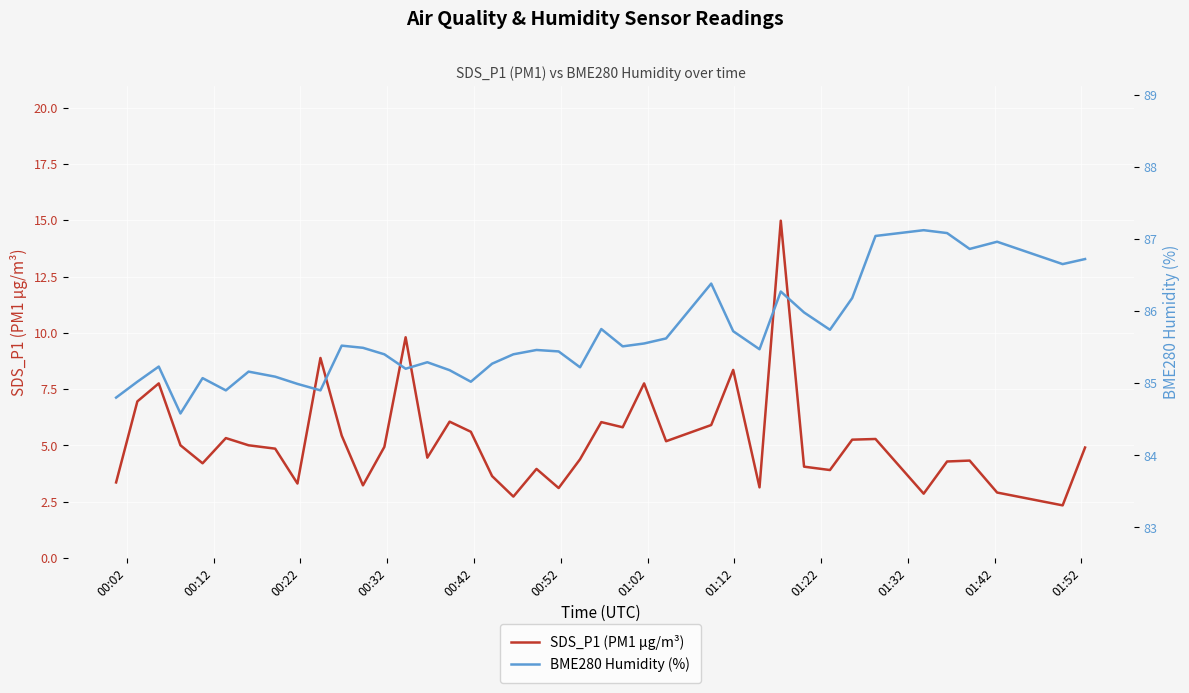

True or false: BME280 Humidity (%) and SDS_P1 (PM1 µg/m³) cross at least once.

False